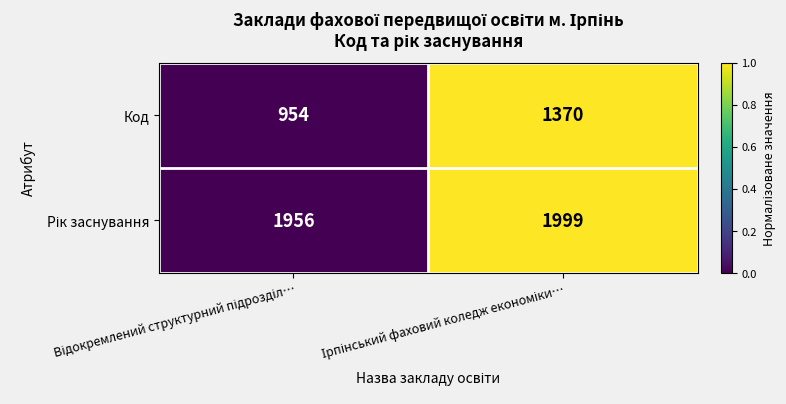

Count the number of categories in the chart.

2